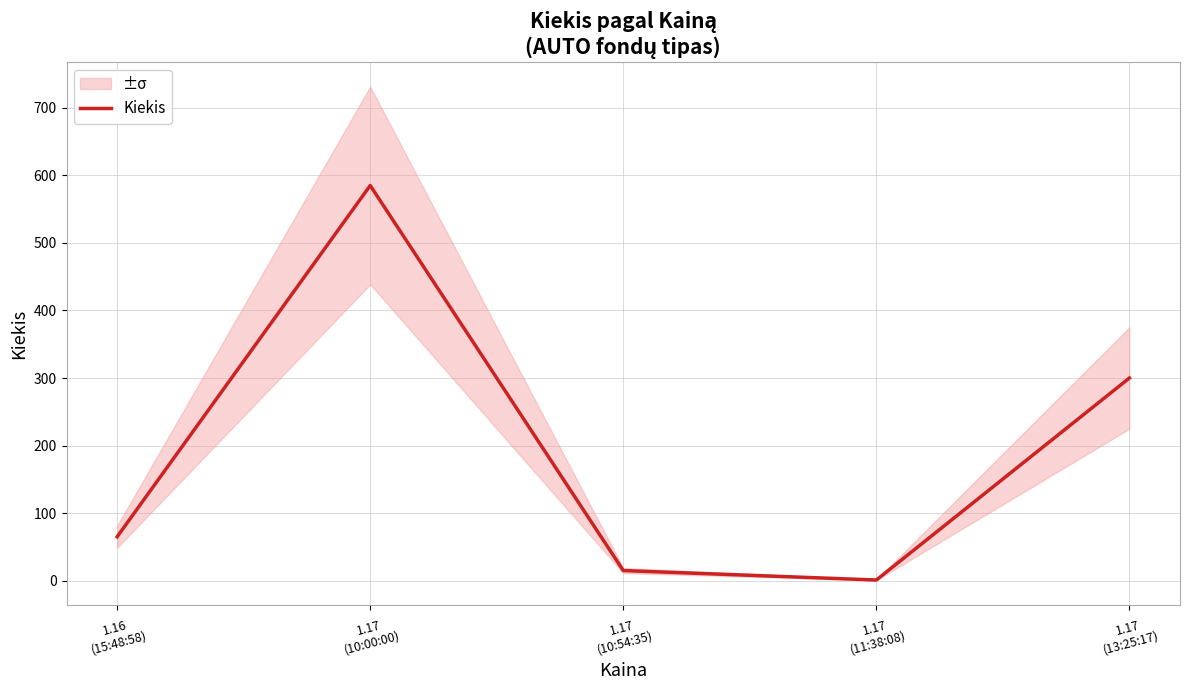

At which category does the chart reach its minimum across all series?

1.17
(11:38:08)